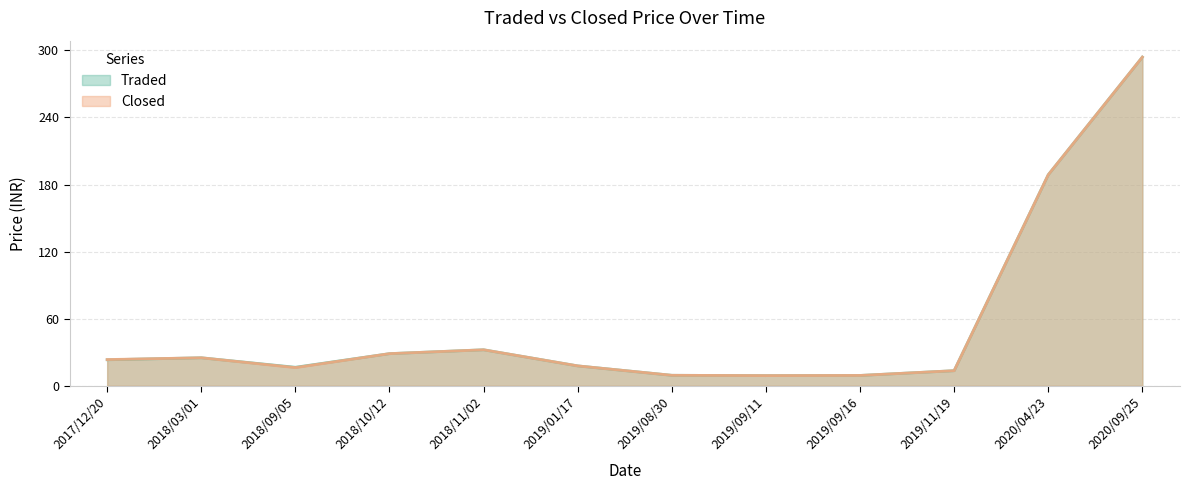

Rank the series by their average value, from highest to lowest.

Traded, Closed